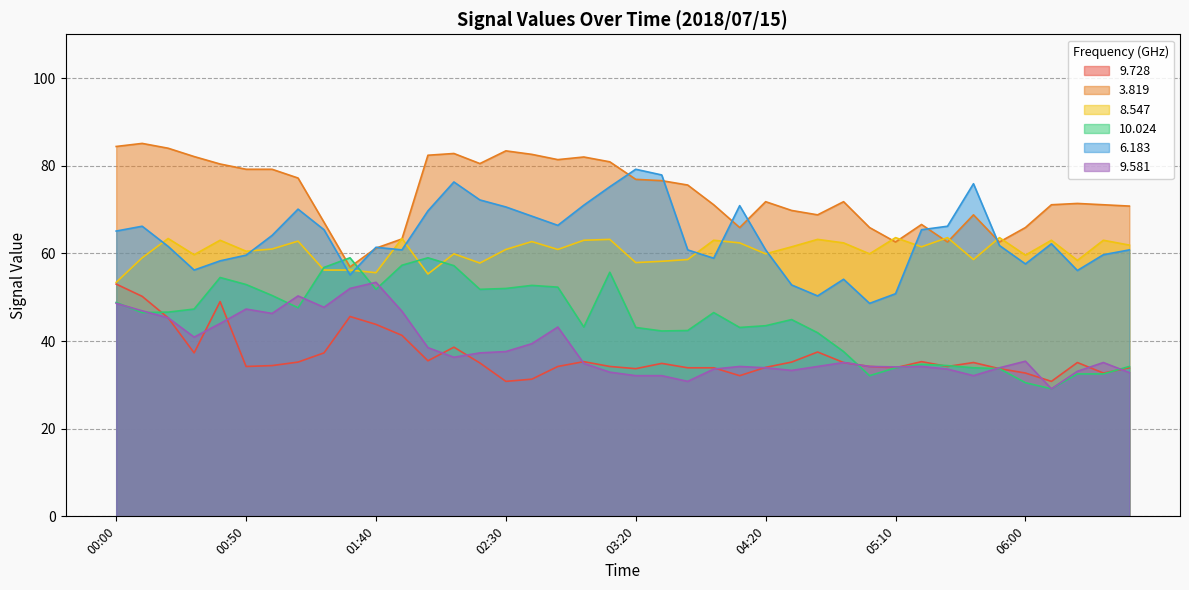

At which category does the chart reach its peak across all series?

00:10